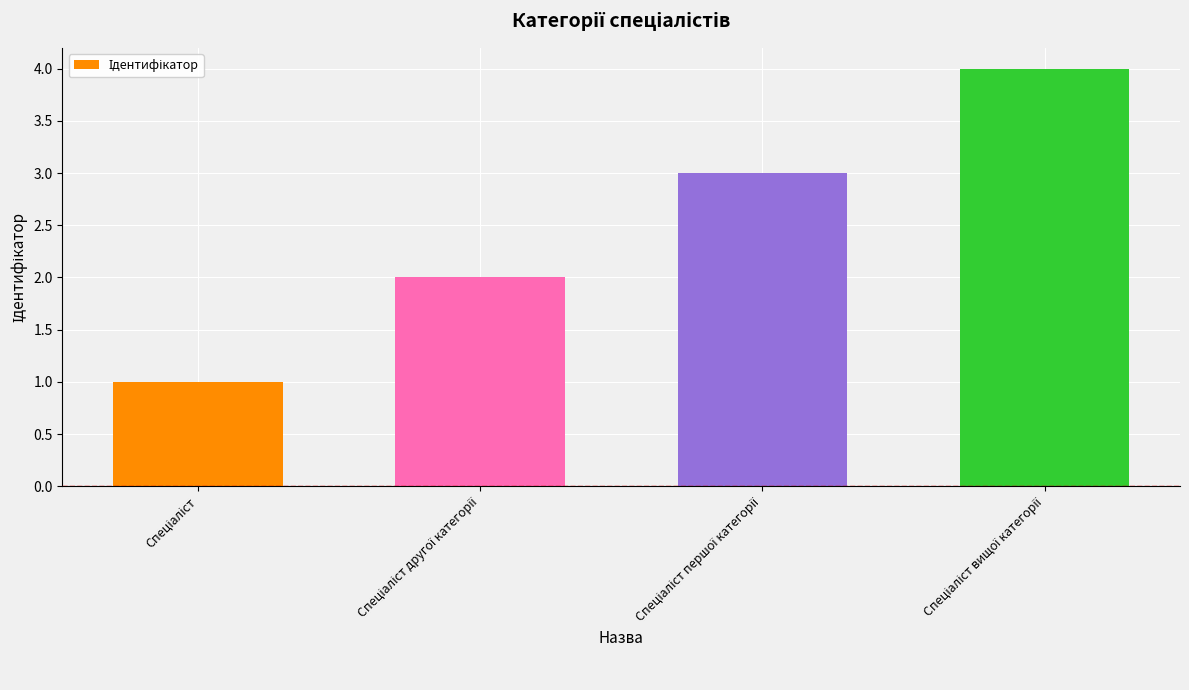

What is the sum of all values?

10